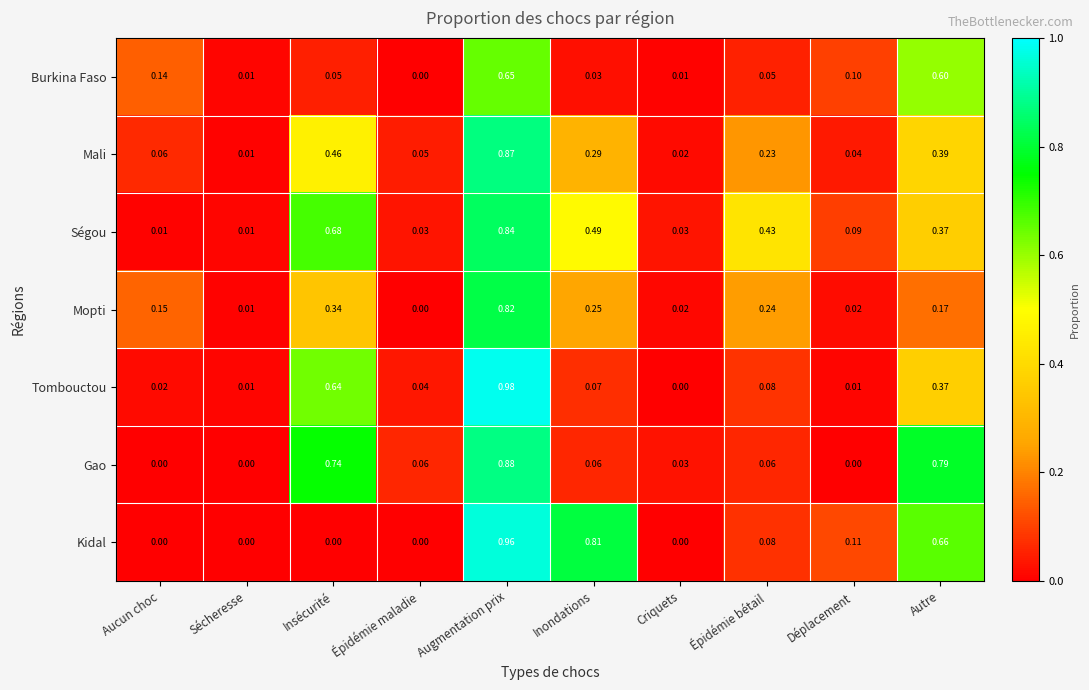

Which series changed the most between Criquets and Autre?

Gao